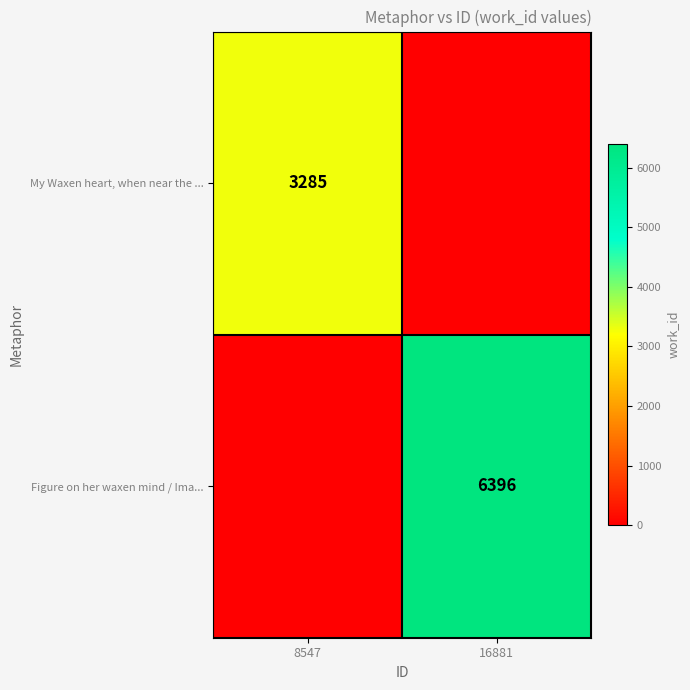

Is it true that Figure on her waxen mind / Ima... equals 10502 at 16881?

False